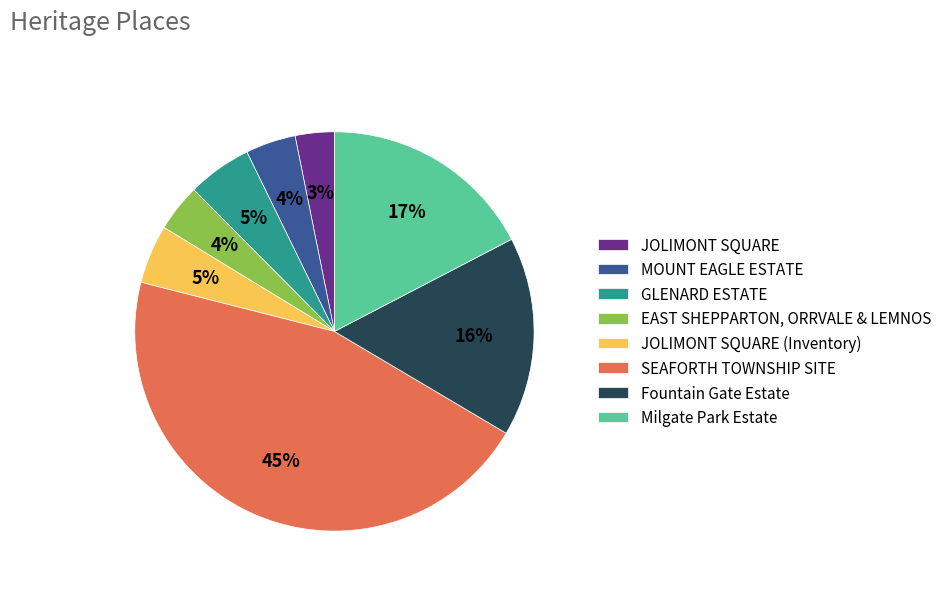

Is the sum of JOLIMONT SQUARE and GLENARD ESTATE greater than half?

No